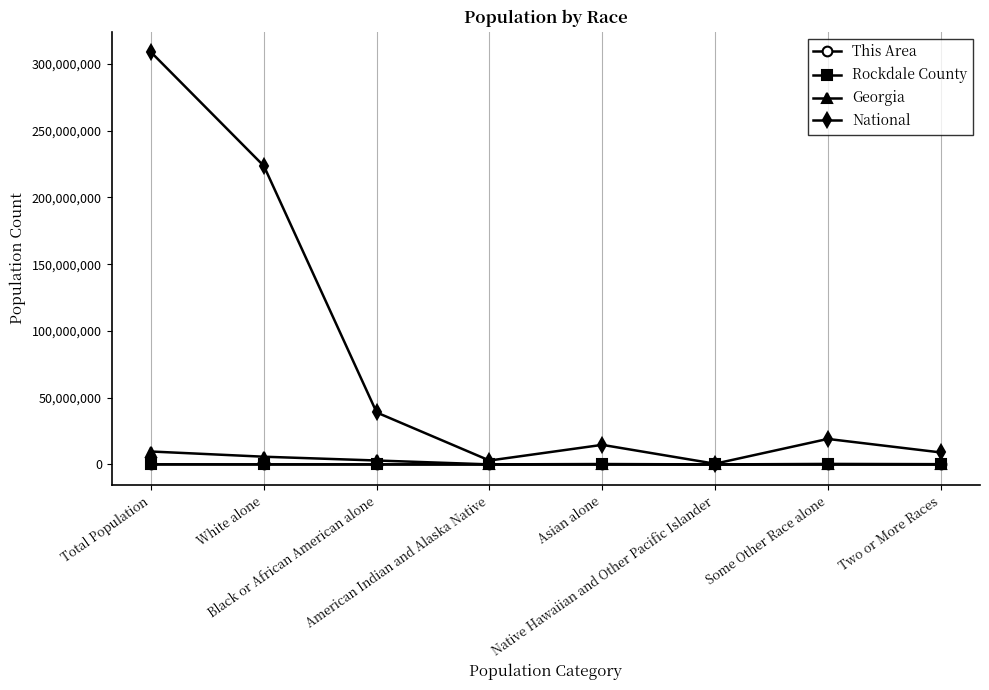

At which label does National first exceed 19107368?

Total Population